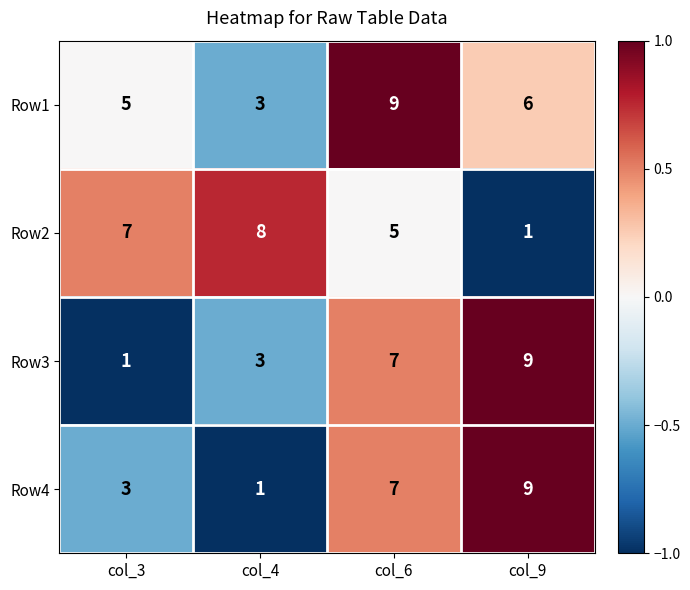

What is the maximum value for Row3?

9